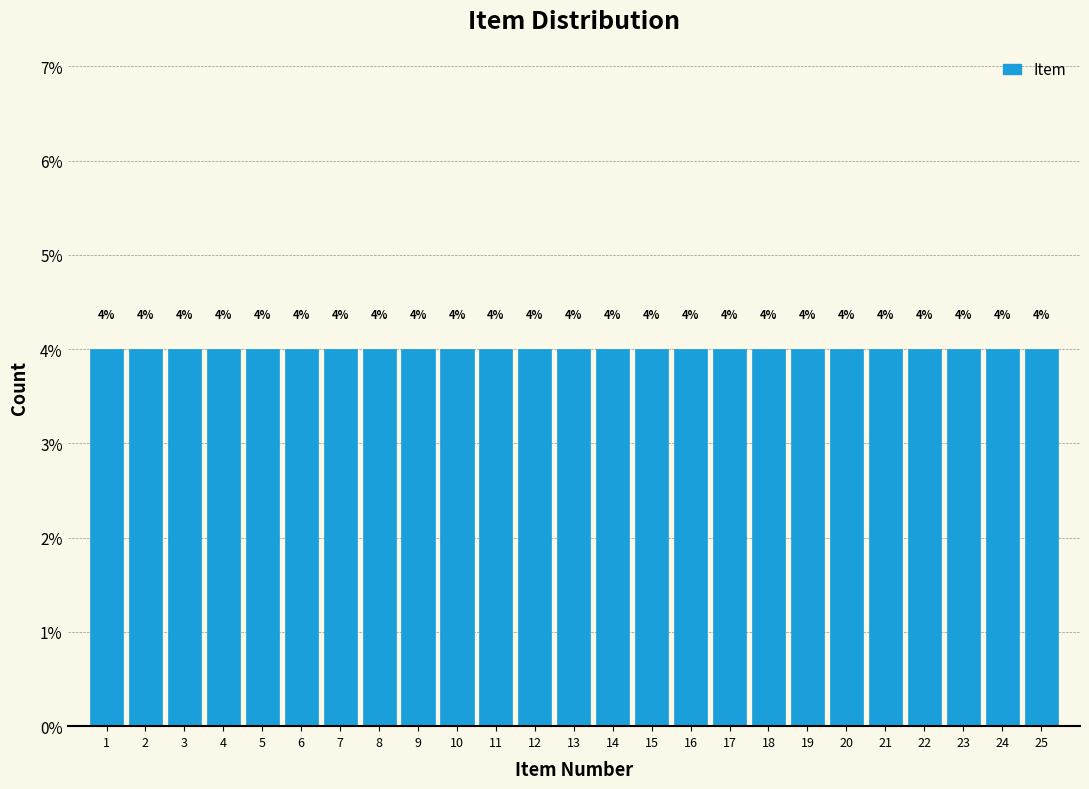

Reading left to right, list every bar in this chart as the range it spans on the x-axis followed by its height.

0.5 to 1.5: 4
1.5 to 2.5: 4
2.5 to 3.5: 4
3.5 to 4.5: 4
4.5 to 5.5: 4
5.5 to 6.5: 4
6.5 to 7.5: 4
7.5 to 8.5: 4
8.5 to 9.5: 4
9.5 to 10.5: 4
10.5 to 11.5: 4
11.5 to 12.5: 4
12.5 to 13.5: 4
13.5 to 14.5: 4
14.5 to 15.5: 4
15.5 to 16.5: 4
16.5 to 17.5: 4
17.5 to 18.5: 4
18.5 to 19.5: 4
19.5 to 20.5: 4
20.5 to 21.5: 4
21.5 to 22.5: 4
22.5 to 23.5: 4
23.5 to 24.5: 4
24.5 to 25.5: 4